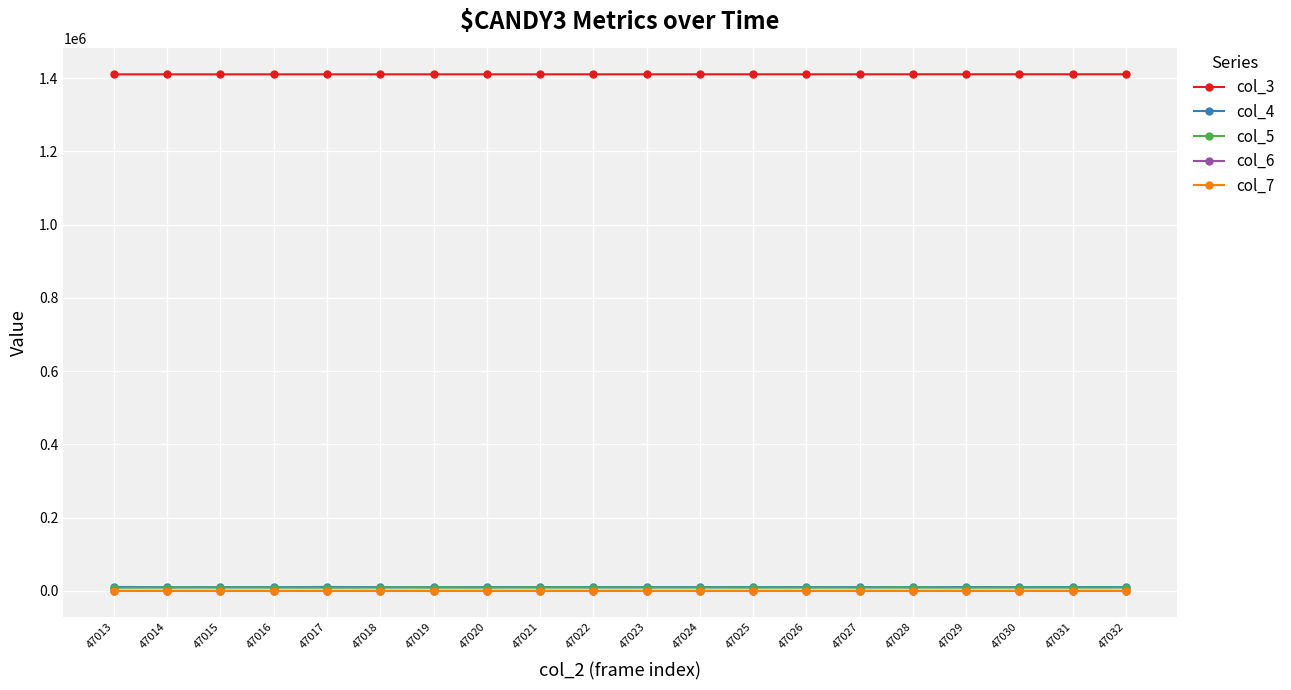

What are all the series names shown in the legend?

col_3, col_4, col_5, col_6, col_7